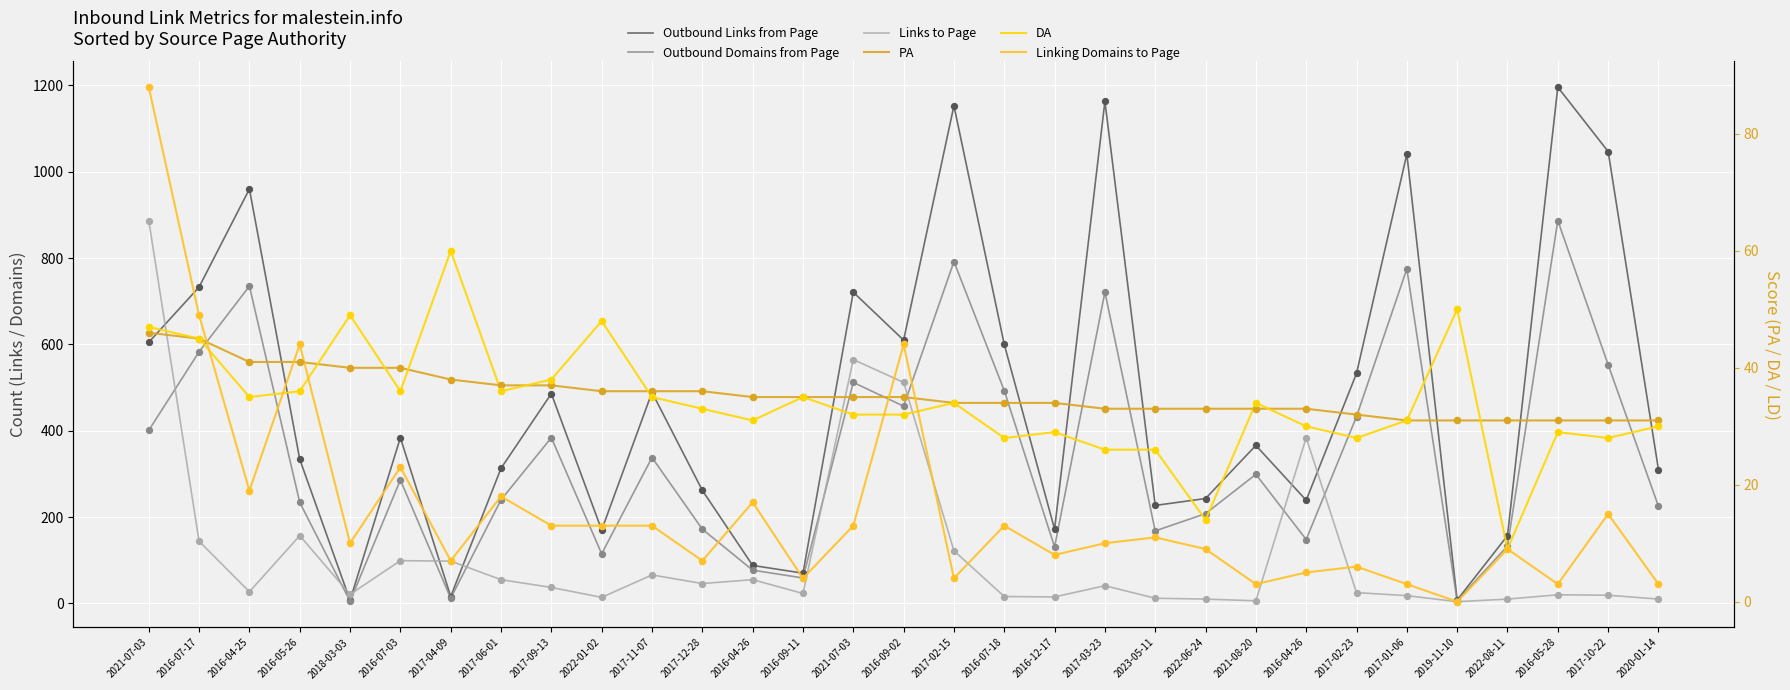

Which series has the largest total across all categories?

Outbound Links from Page